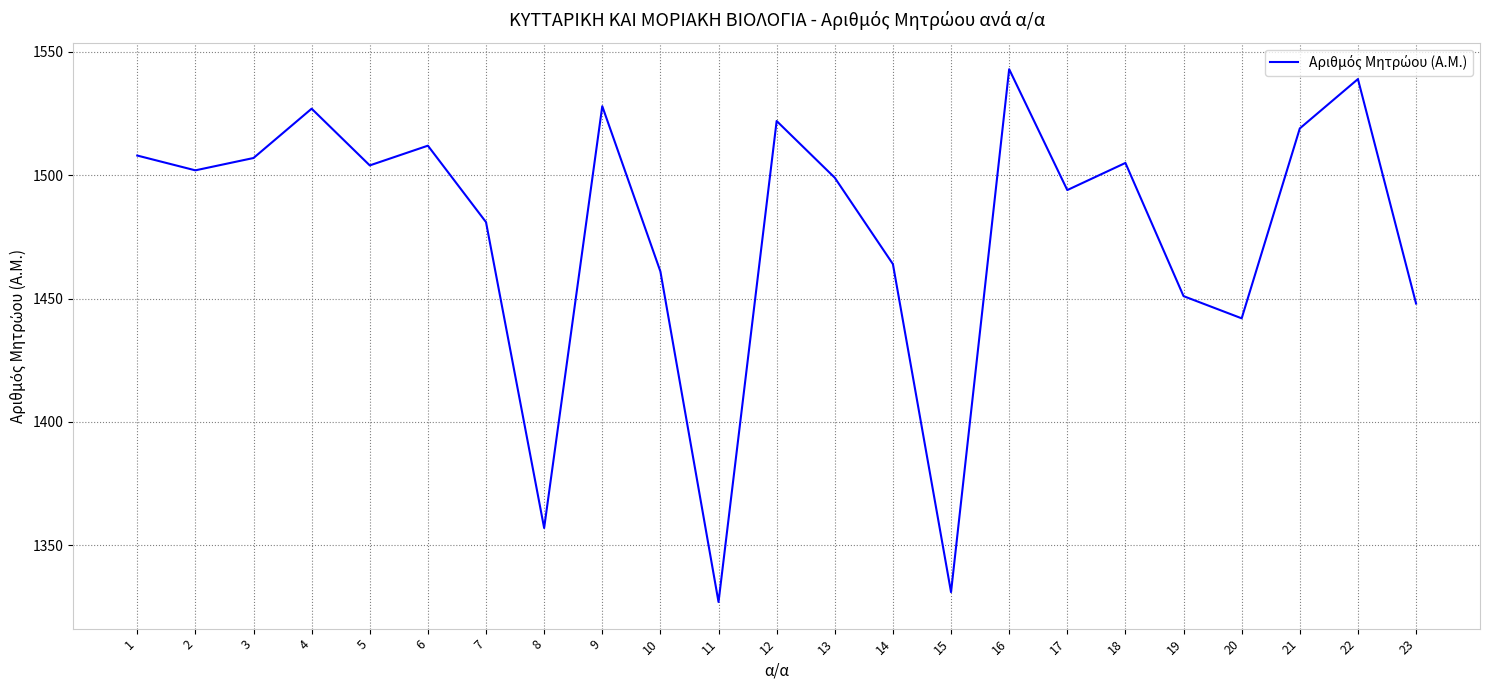

What is the maximum value shown in the chart?

1543